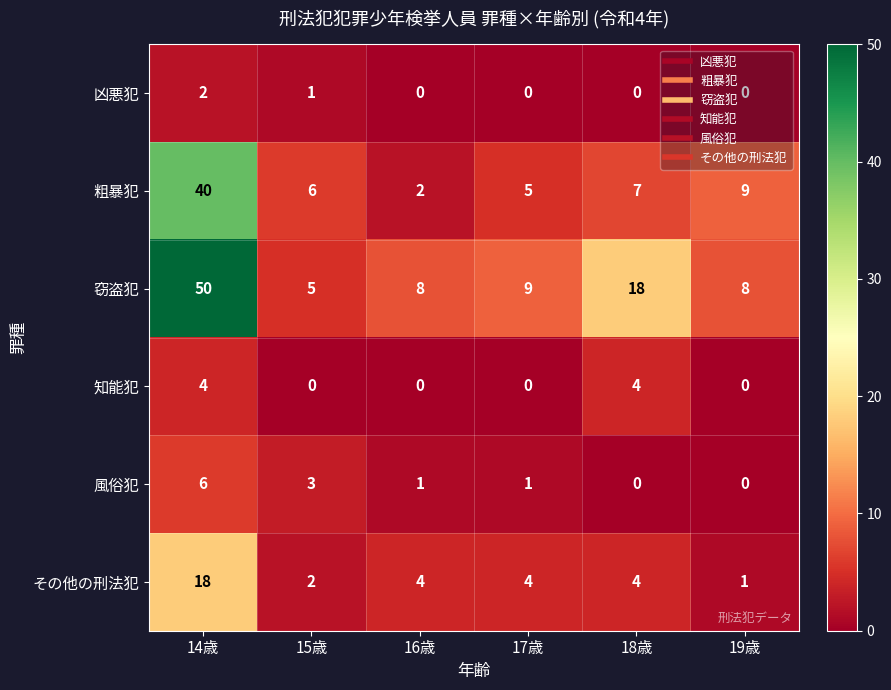

Which series changed the most between 14歳 and 19歳?

窃盗犯